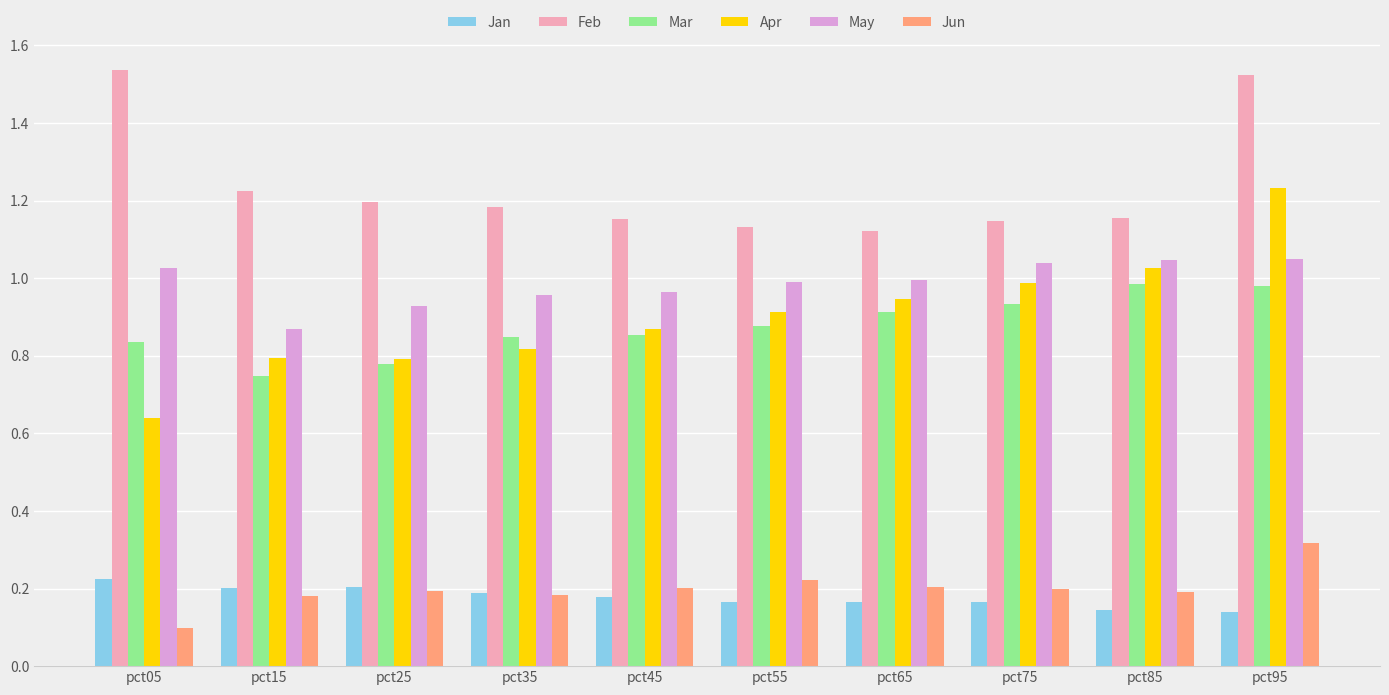

Which series has the largest range (max minus min)?

Apr